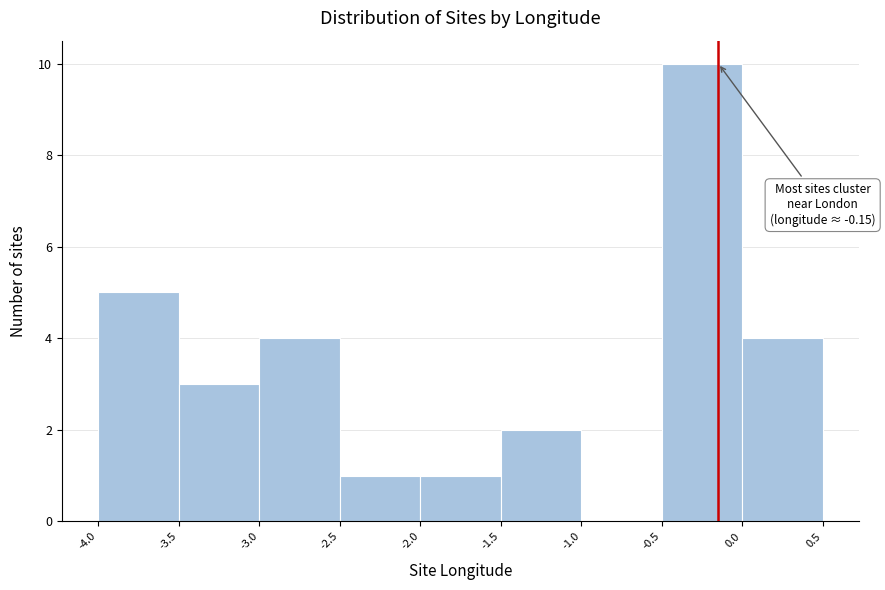

Which range on the x-axis has the tallest bar?

-0.5 to 0.0